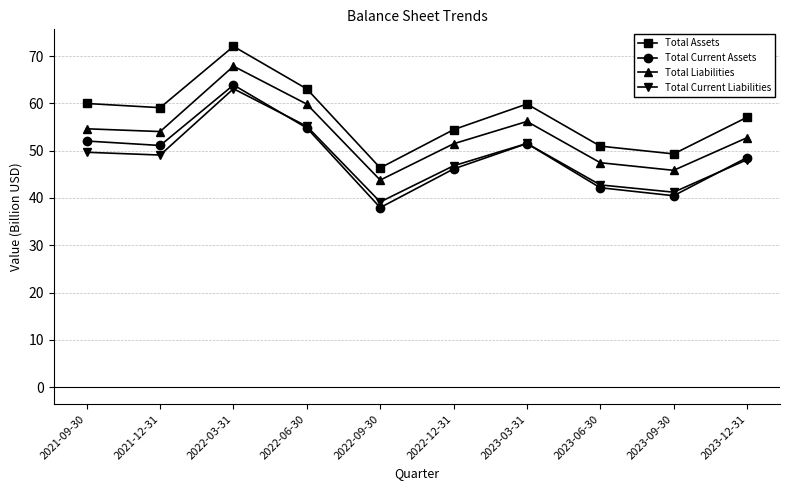

True or false: Total Current Assets has a value of 40.5 at 2023-09-30.

True